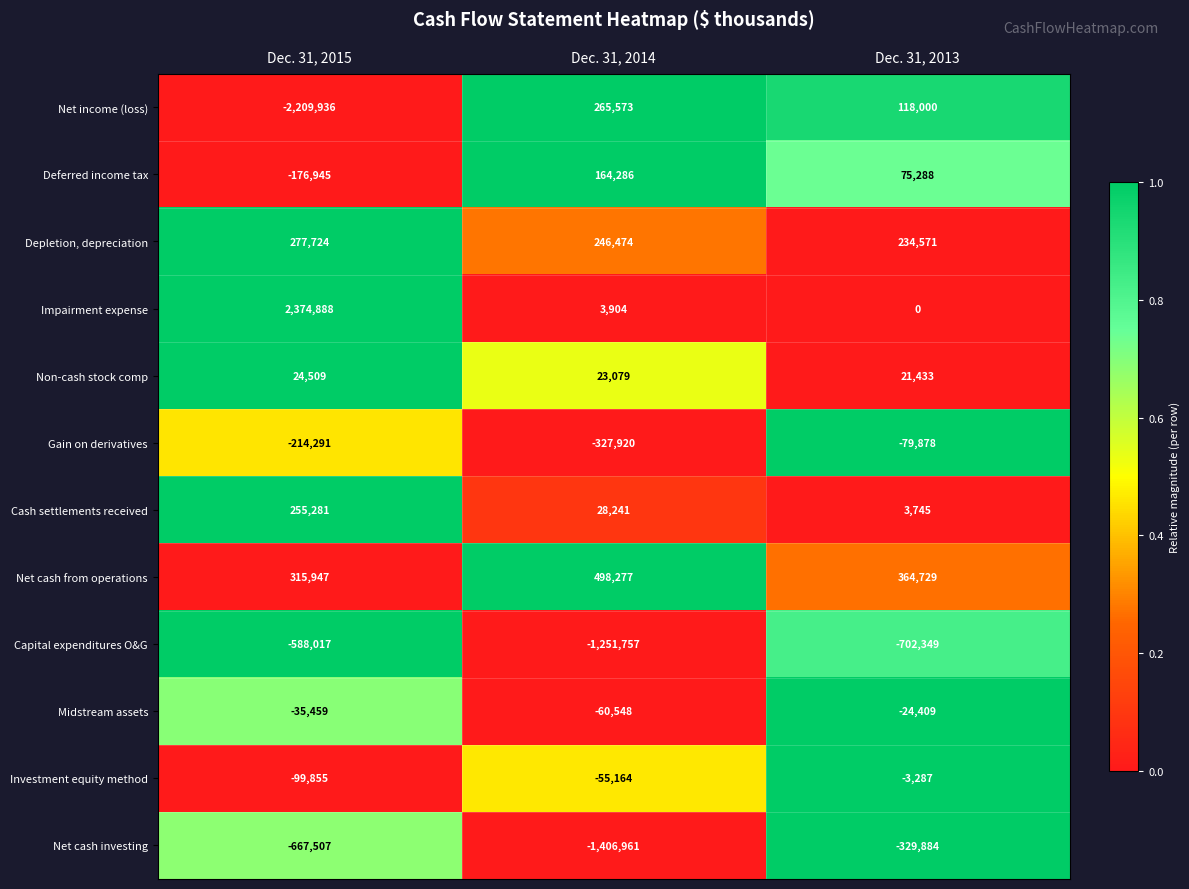

What is the difference between the maximum and minimum values in the Investment equity method series?

96568